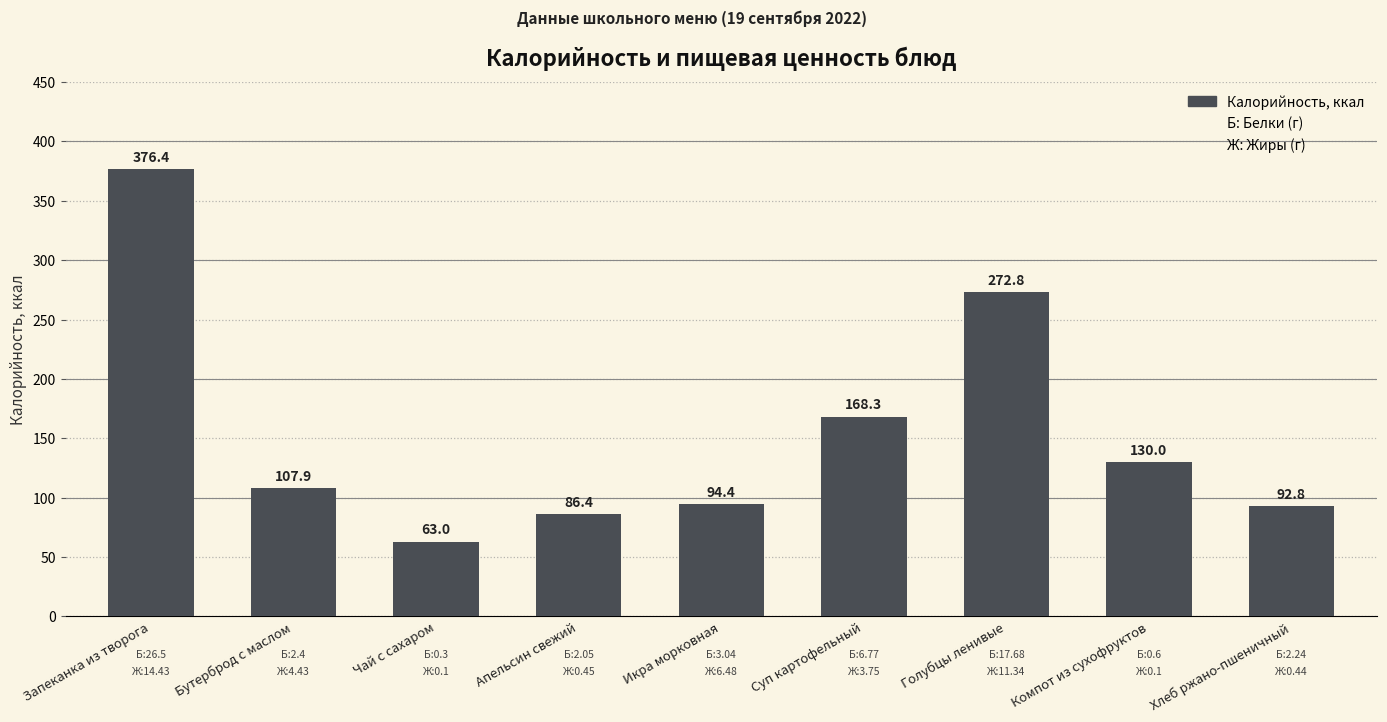

What position from the left is Голубцы ленивые?

7